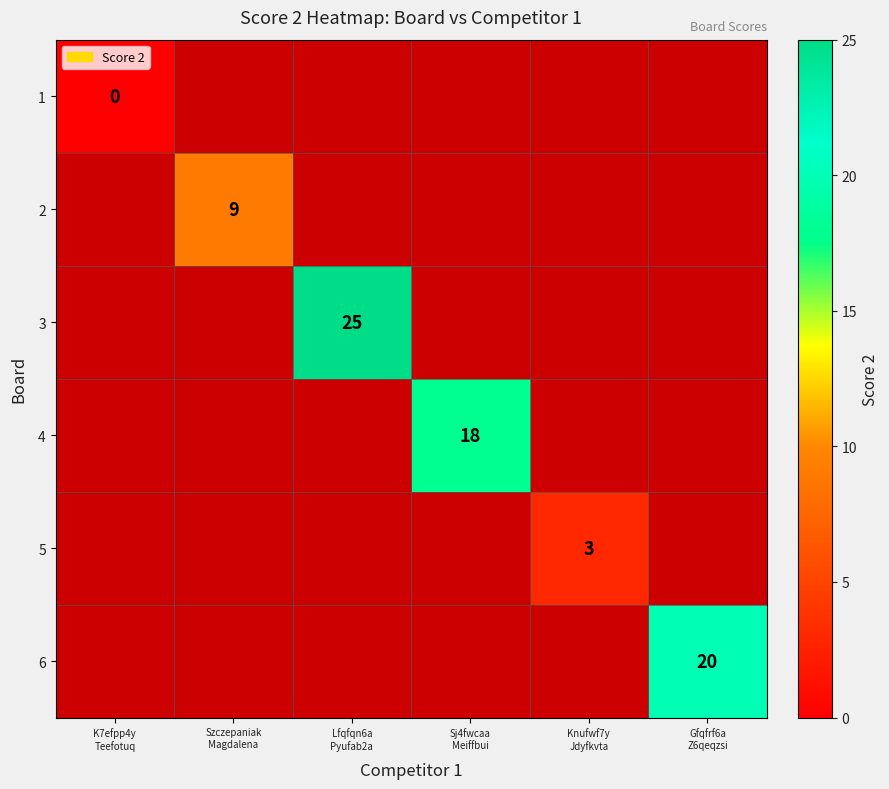

What is the maximum value shown in the chart?

25.0